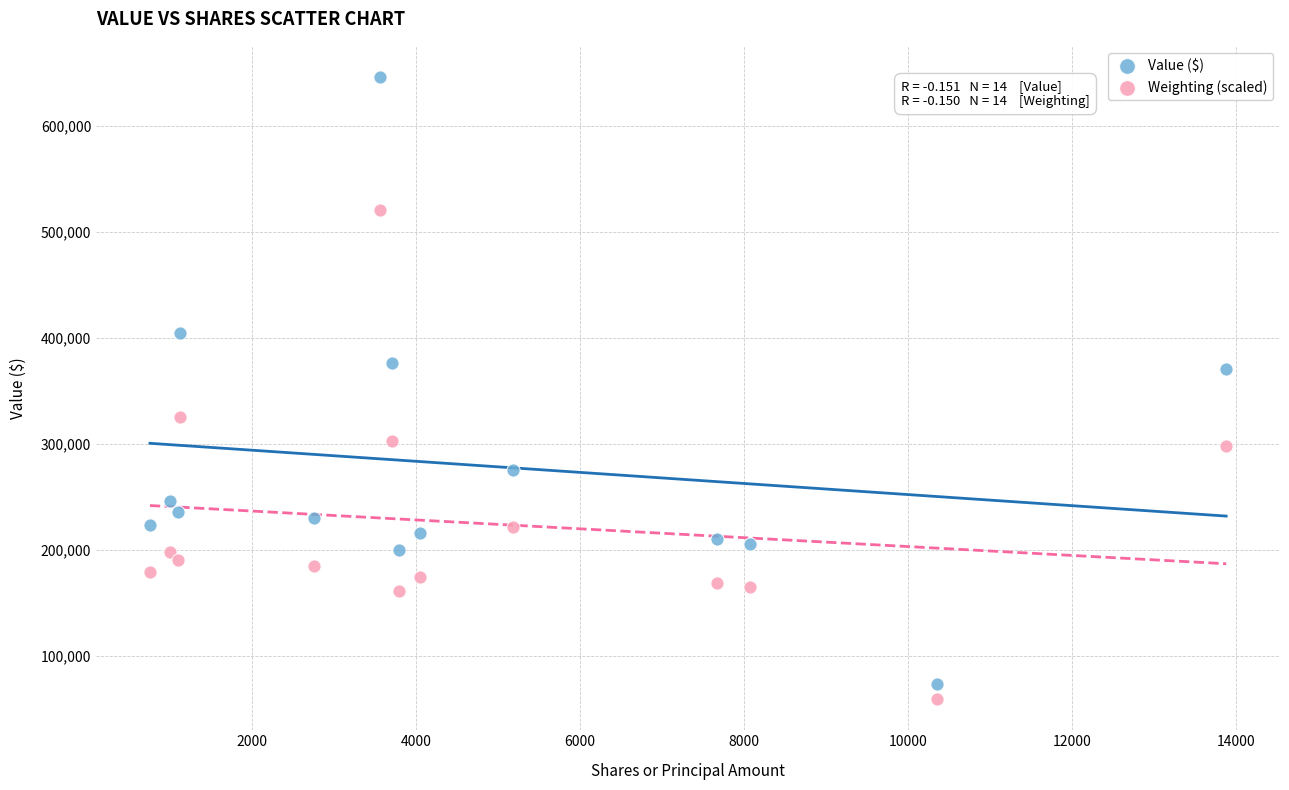

Across all data points, what is the range of Y values (max minus min)?

587000